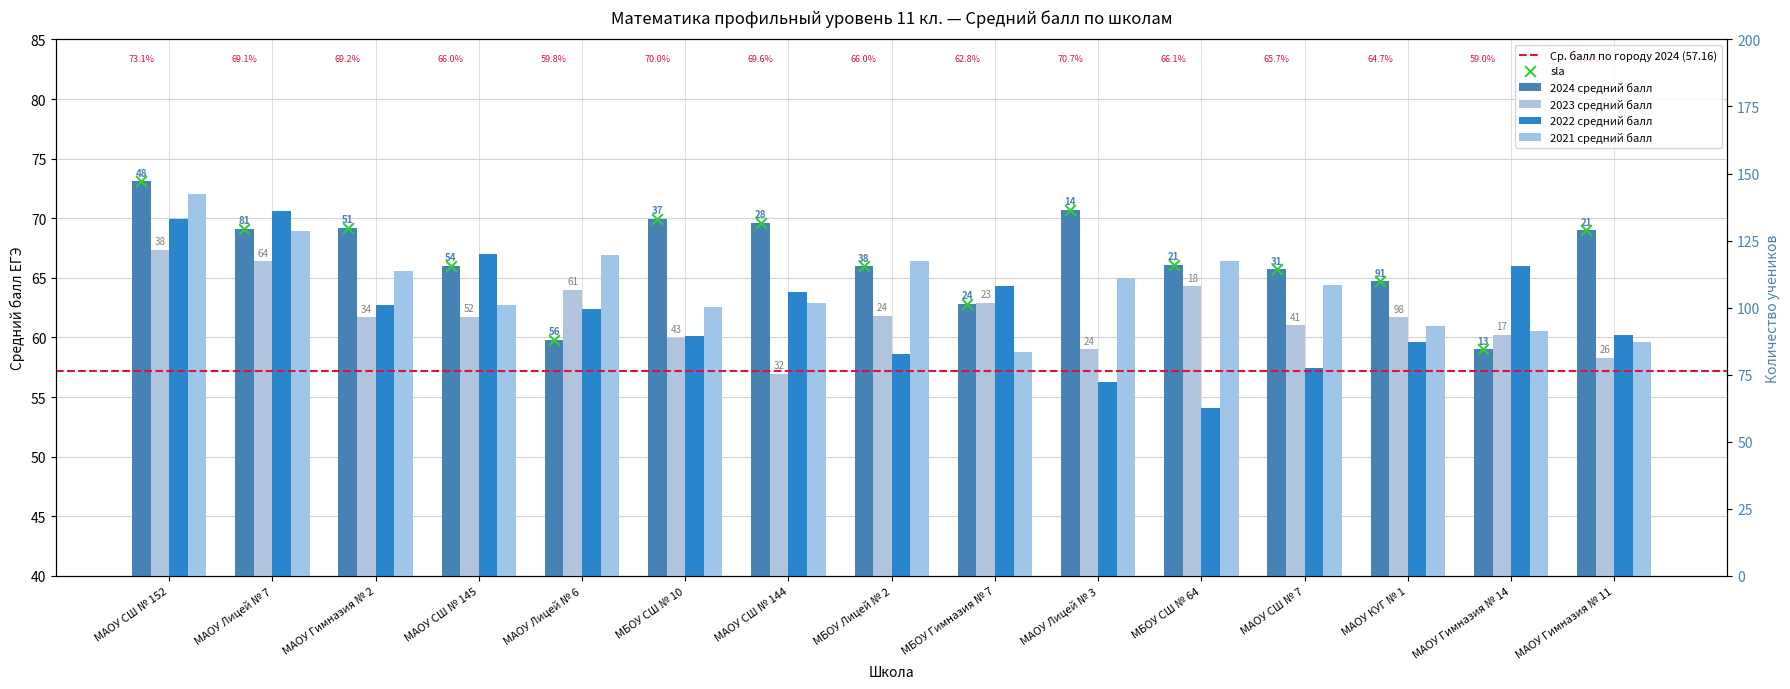

At which category is the sum across all series the highest?

МАОУ СШ № 152